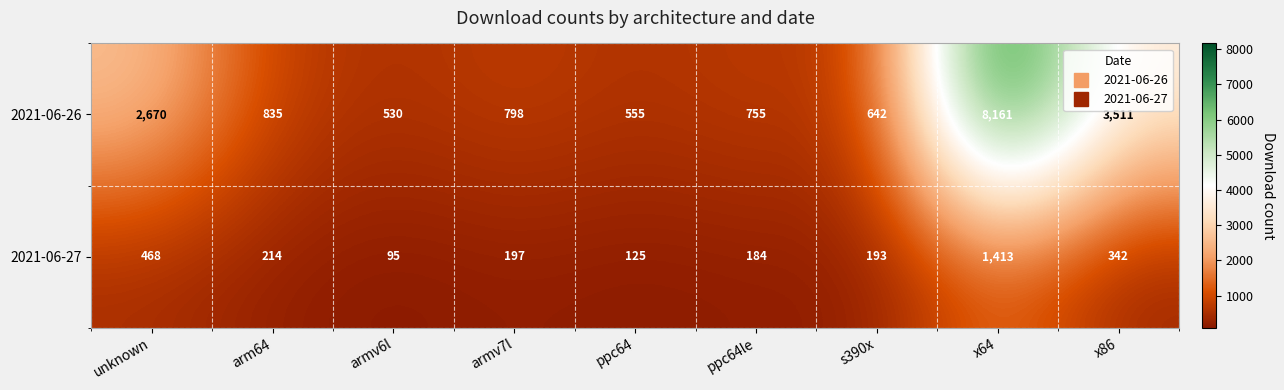

Count the number of categories in the chart.

9